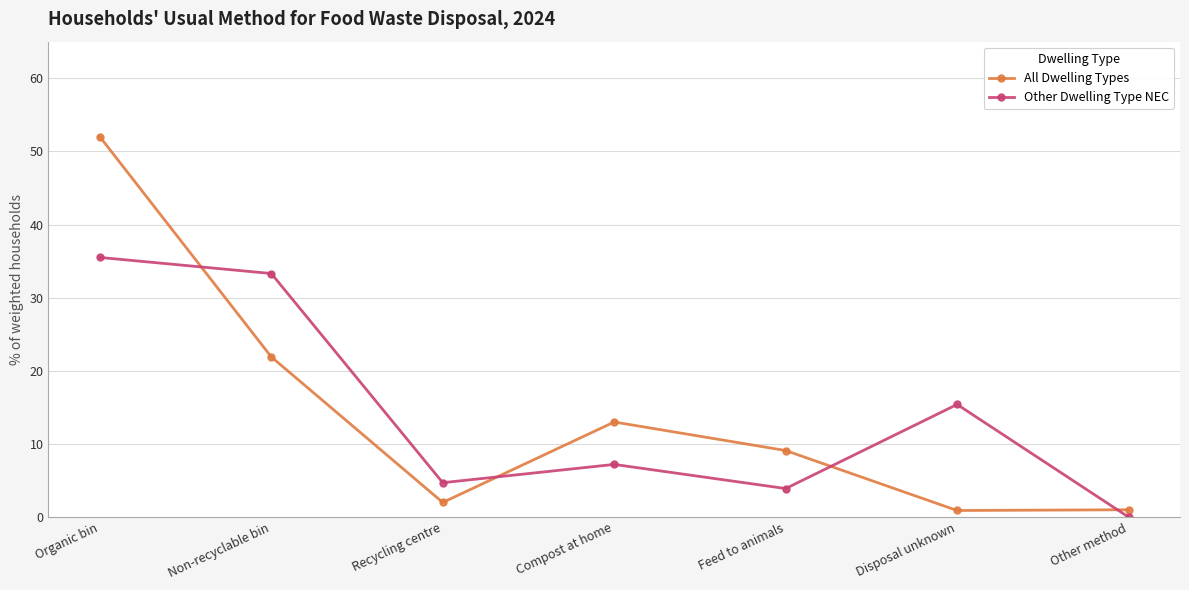

The value of Other Dwelling Type NEC at Organic bin is 35.5. True or false?

True